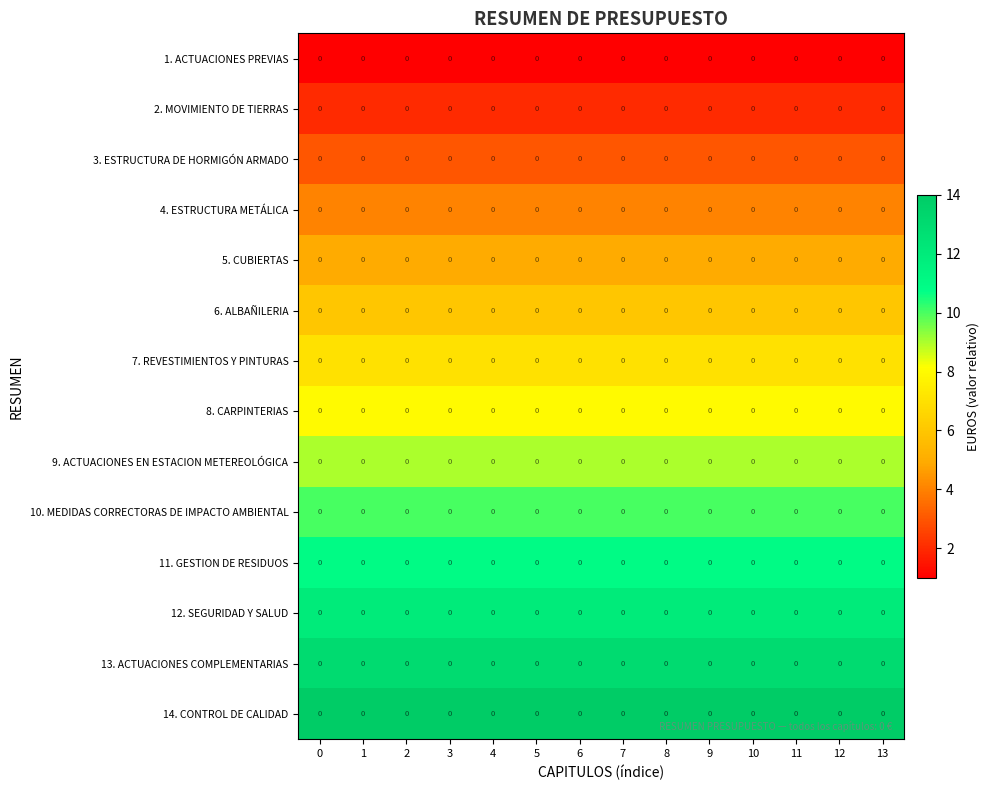

Count the number of data series in this chart.

14